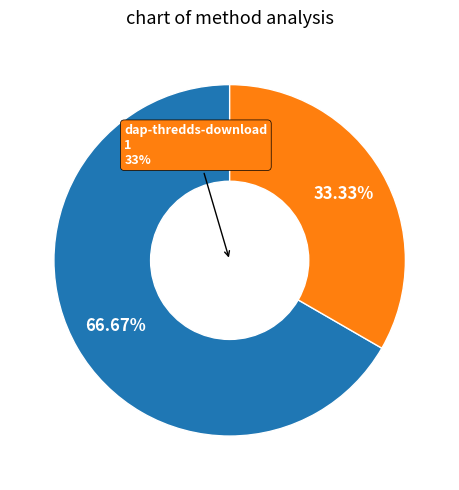

Which slice is the largest?

ftp3.ceda.ac.uk